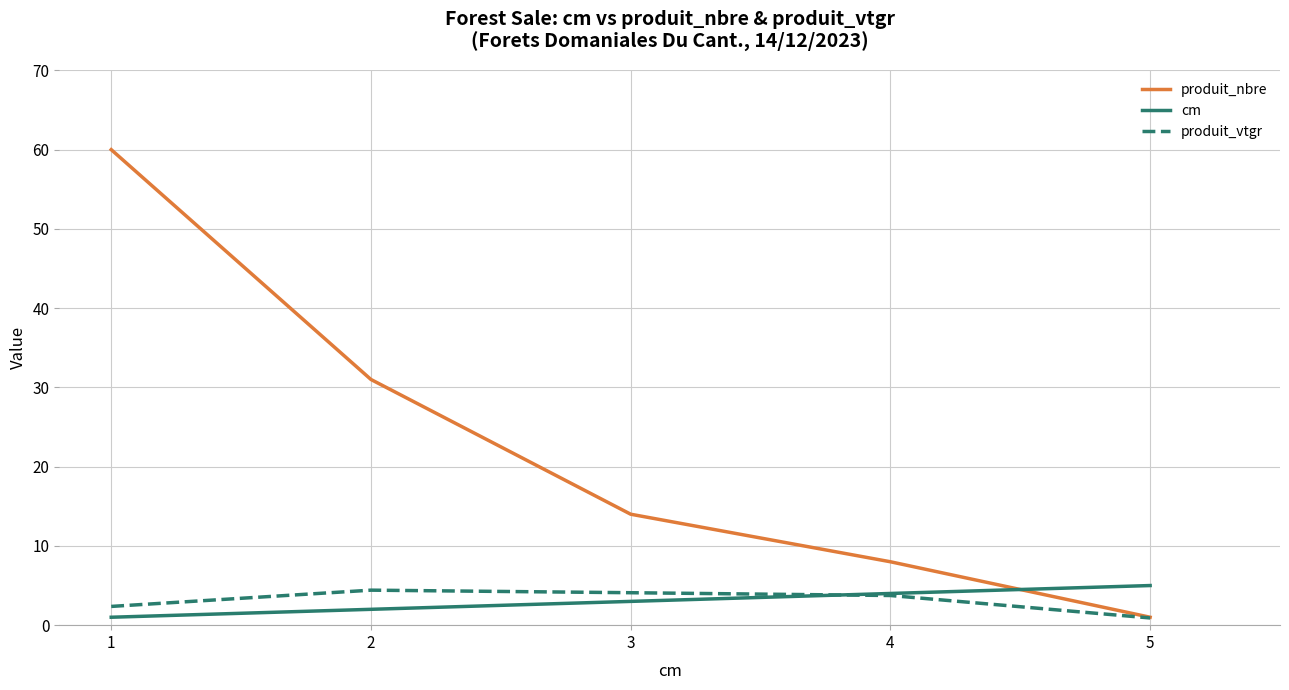

The cm series shows 4.0 at 4. True or false?

True